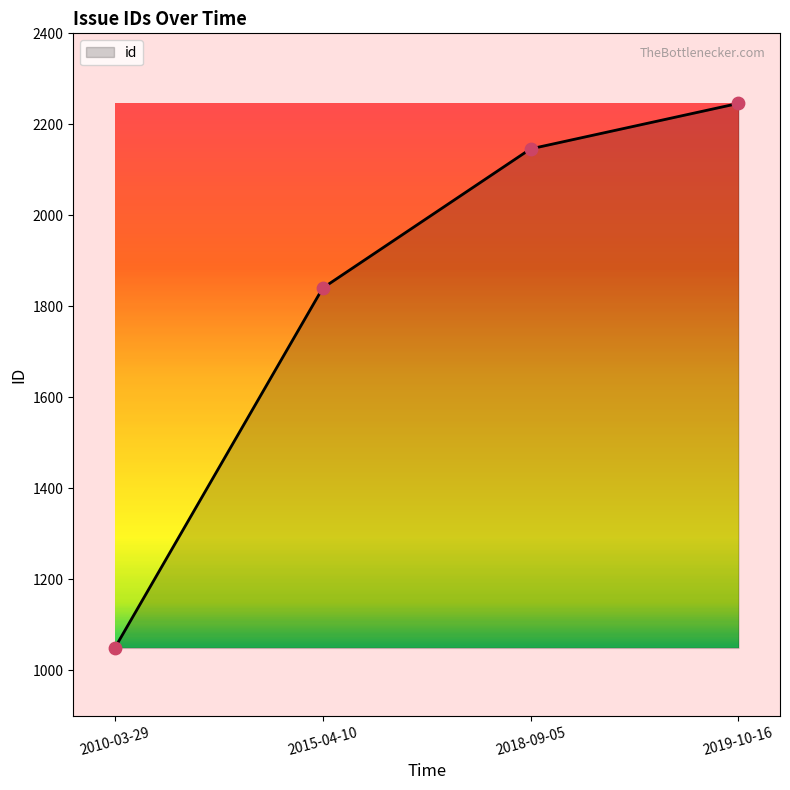

What is the change in value from 2015-04-10 to 2019-10-16?

+406